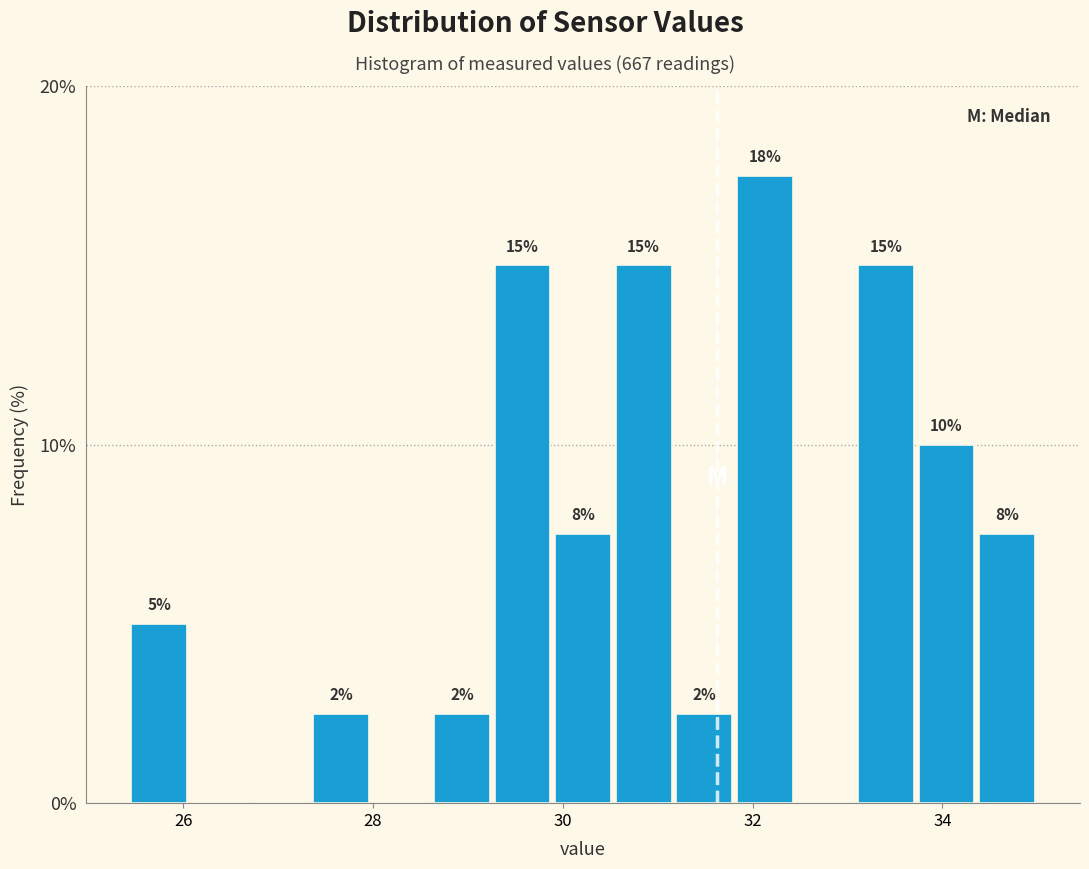

Read against the x-axis, roughly where is the centre of the tallest bar?

32.2